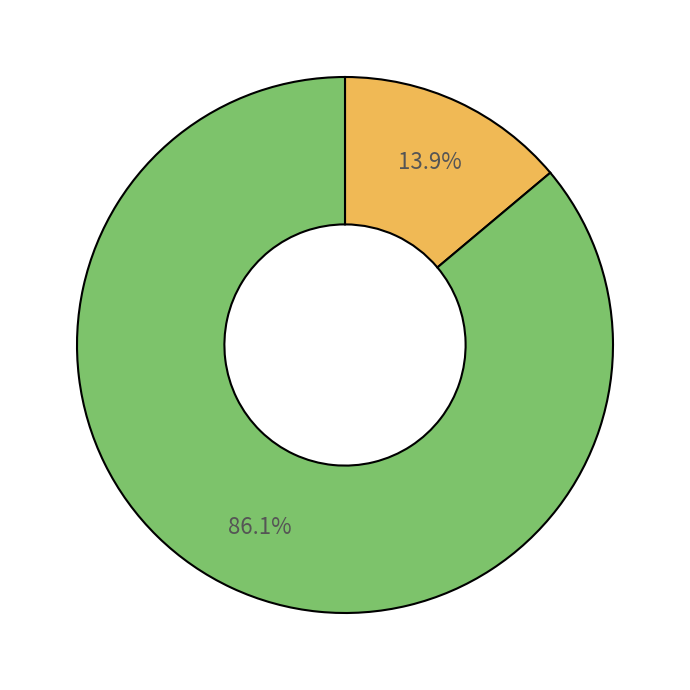

Does any single category account for the majority?

Yes